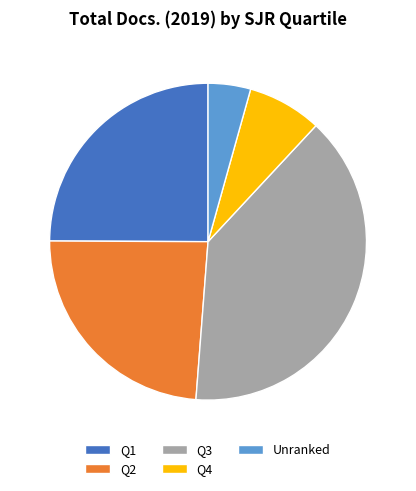

What is the smallest slice in the pie chart?

Unranked